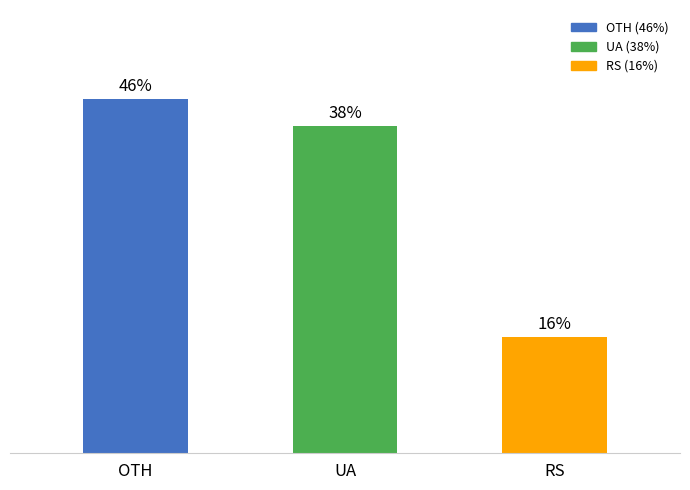

Count the values in the range 0 to 1.

3